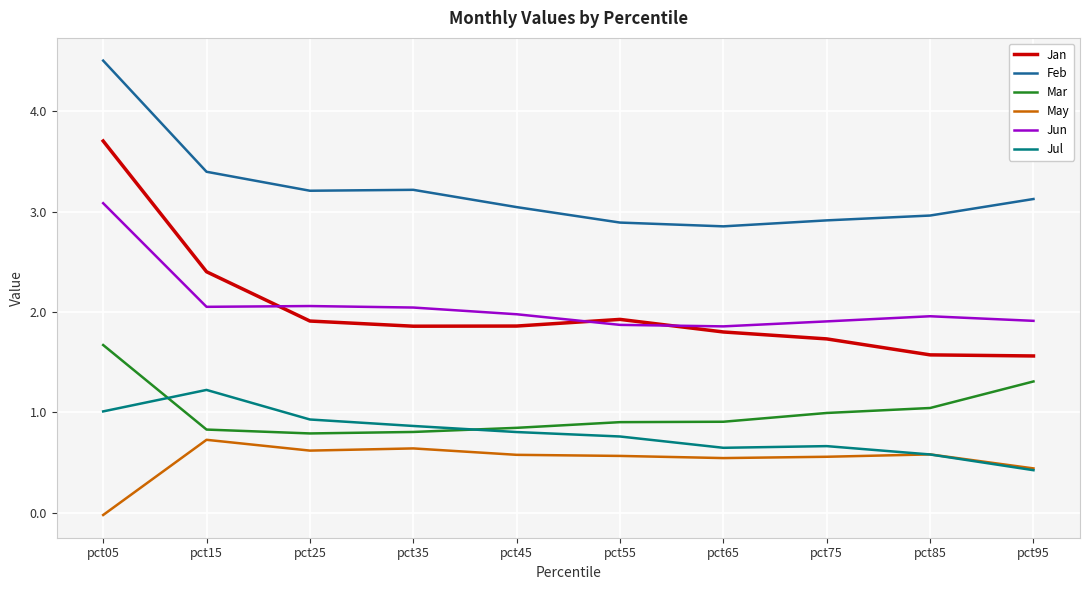

Which series has the widest spread of values?

Jan